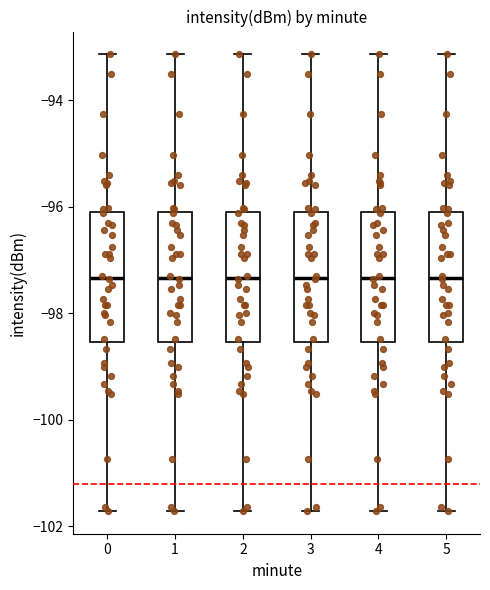

Reading left to right, read every box against the y-axis: the position of its median line, the range the box covers, and the ends of its whiskers. The values are not printed on the chart, so give them approximately, as read against the axis.

0: median -97.4, box -98.6 to -96.0, whiskers -101.8 to -93.2
1: median -97.4, box -98.6 to -96.0, whiskers -101.8 to -93.2
2: median -97.4, box -98.6 to -96.0, whiskers -101.8 to -93.2
3: median -97.4, box -98.6 to -96.0, whiskers -101.8 to -93.2
4: median -97.4, box -98.6 to -96.0, whiskers -101.8 to -93.2
5: median -97.4, box -98.6 to -96.0, whiskers -101.8 to -93.2